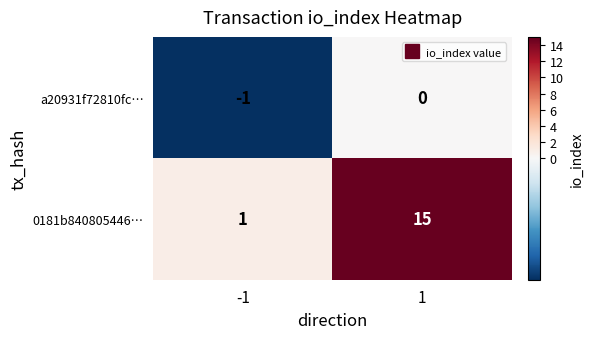

Which series has the largest total across all categories?

0181b840805446…